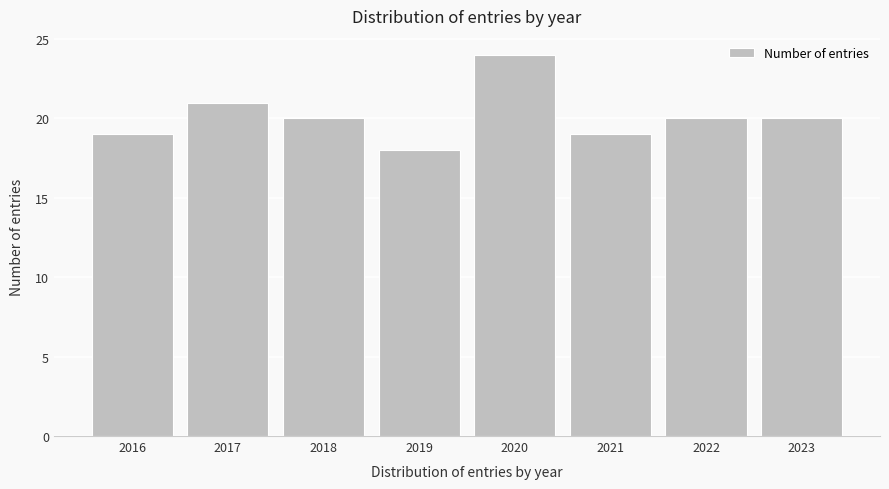

Reading left to right, what are all the values shown in this chart?

2016=19	2017=21	2018=20	2019=18	2020=24	2021=19	2022=20	2023=20